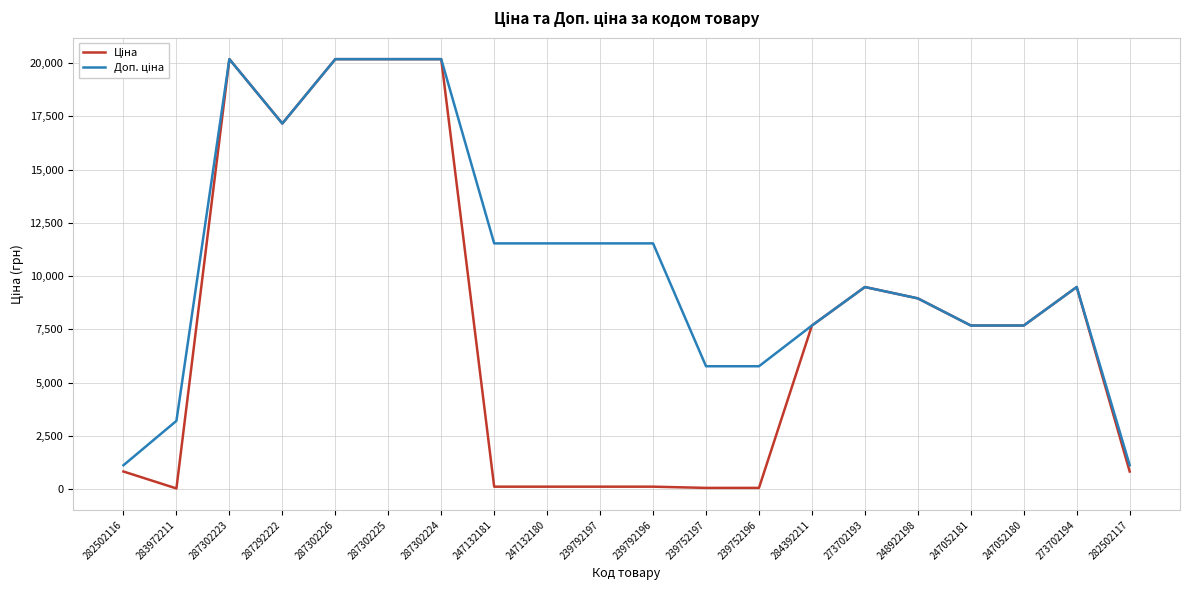

What is the total value across all series at 282502116?

1949.1